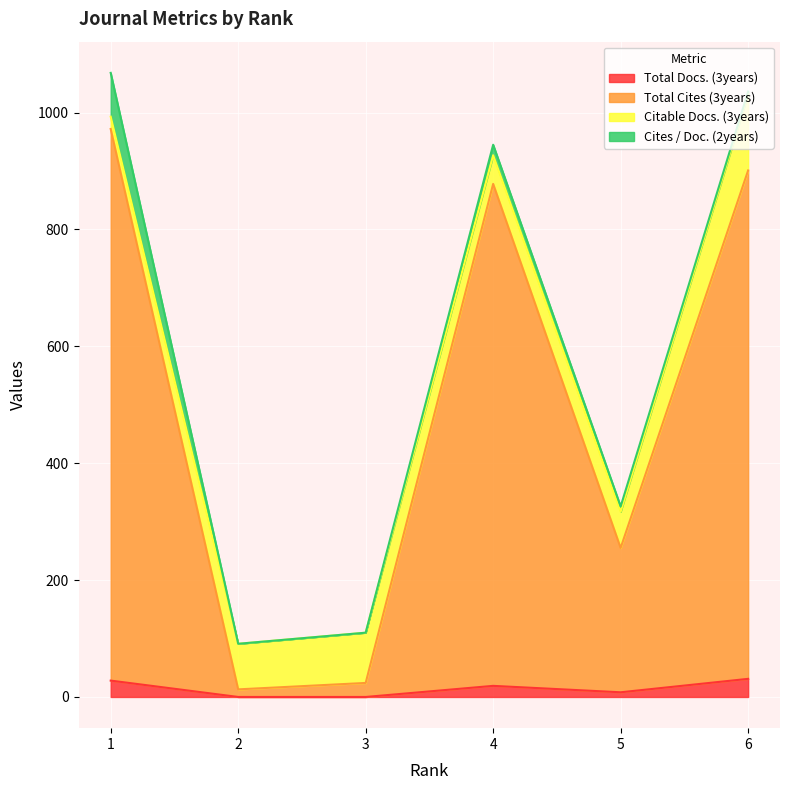

How many data points in Total Docs. (3years) are above 19?

2